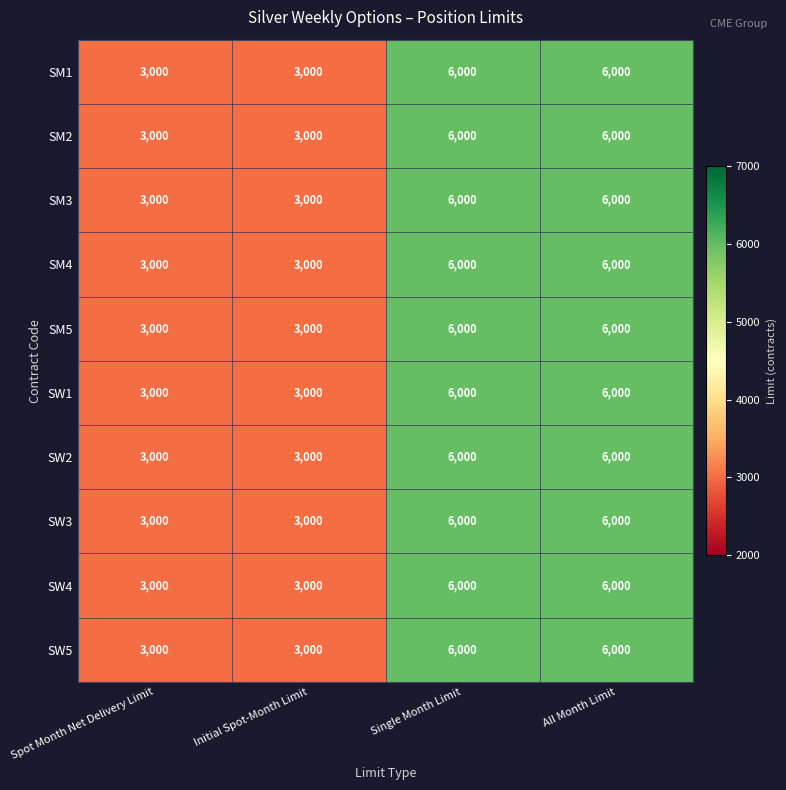

How many SM4 values are between 3000 and 6000?

4